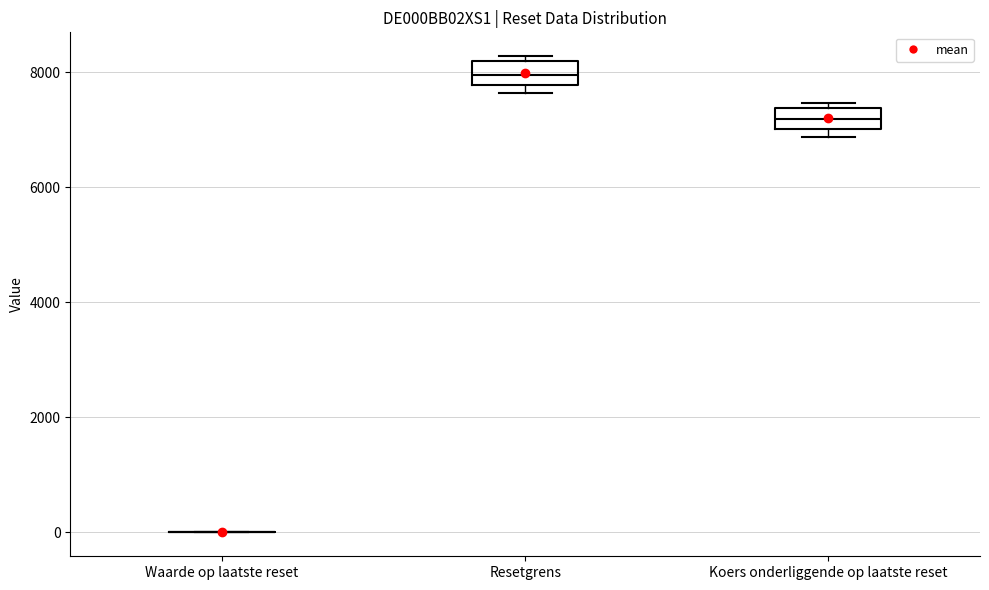

Where is the lower edge of the box for Koers onderliggende op laatste reset on the y-axis? The values are not printed on the chart, so give them approximately, as read against the axis.

7000